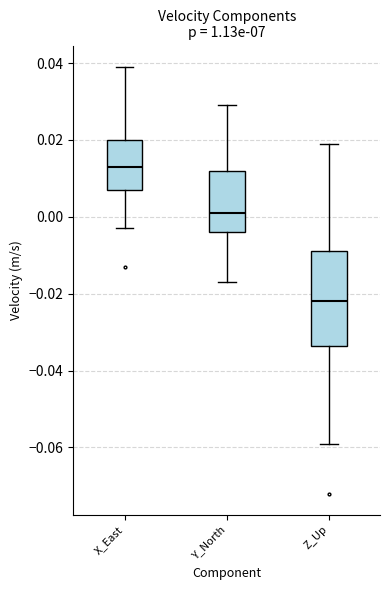

Where does the upper whisker of the box for Y_North end on the y-axis? The values are not printed on the chart, so give them approximately, as read against the axis.

0.030